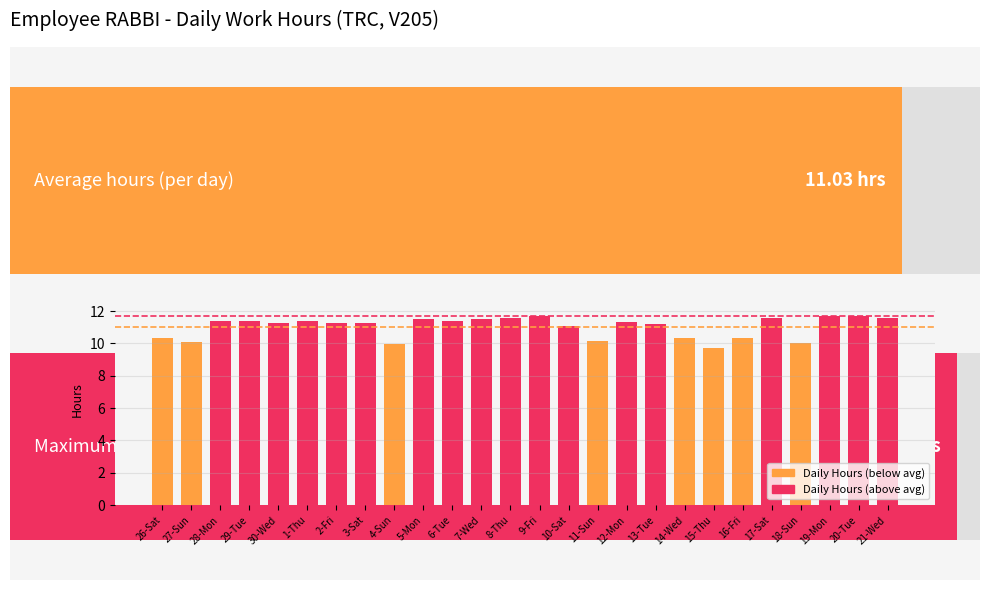

Is it true that the value at 18-Sun is 4.1?

False